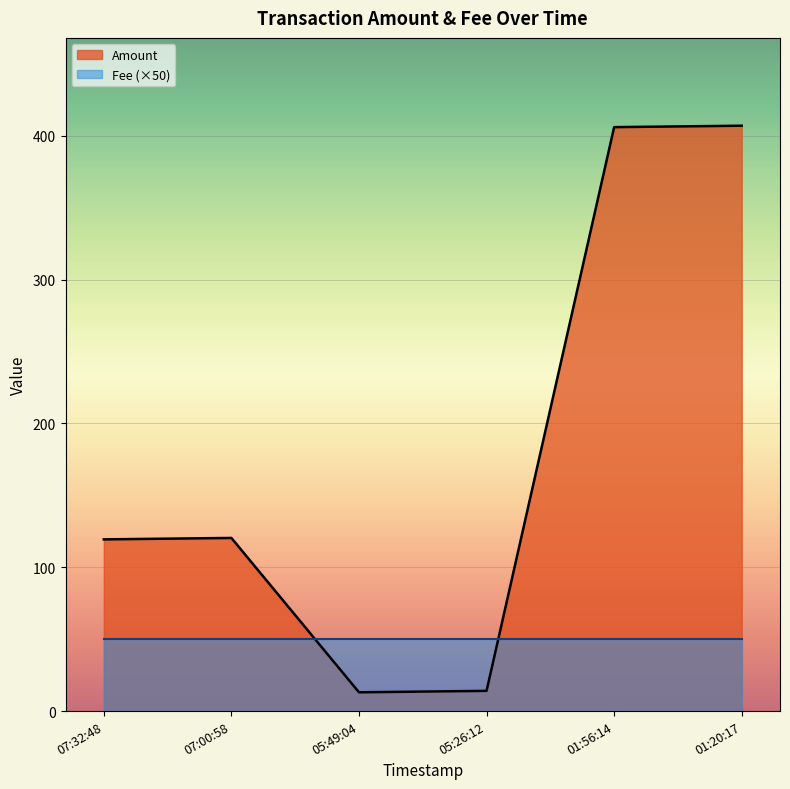

List the series in order of their peak value, highest first.

Amount, Fee (×50)